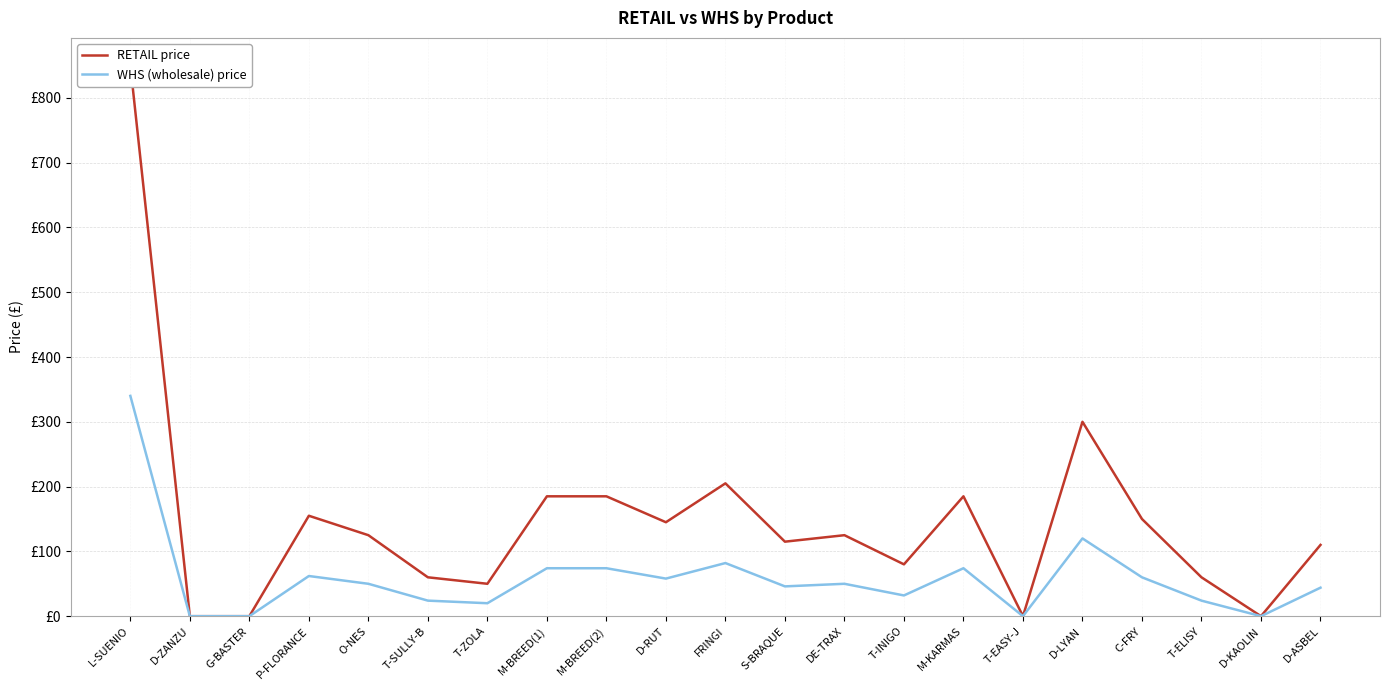

List the labels in order of RETAIL price value, smallest first.

D-ZANZU, G-BASTER, T-EASY-J, D-KAOLIN, T-ZOLA, T-SULLY-B, T-ELISY, T-INIGO, D-ASBEL, S-BRAQUE, O-NES, DE-TRAX, D-RUT, C-FRY, P-FLORANCE, M-BREED(1), M-BREED(2), M-KARMAS, FRINGI, D-LYAN, L-SUENIO